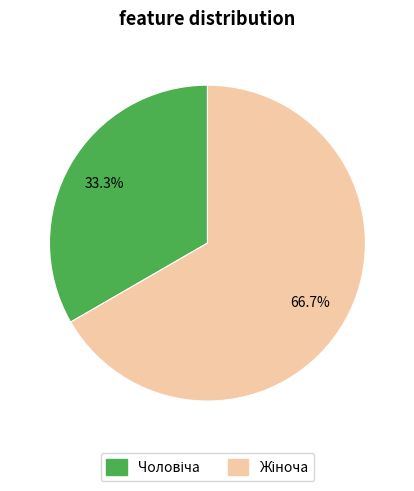

Is there a majority slice in this chart?

Yes